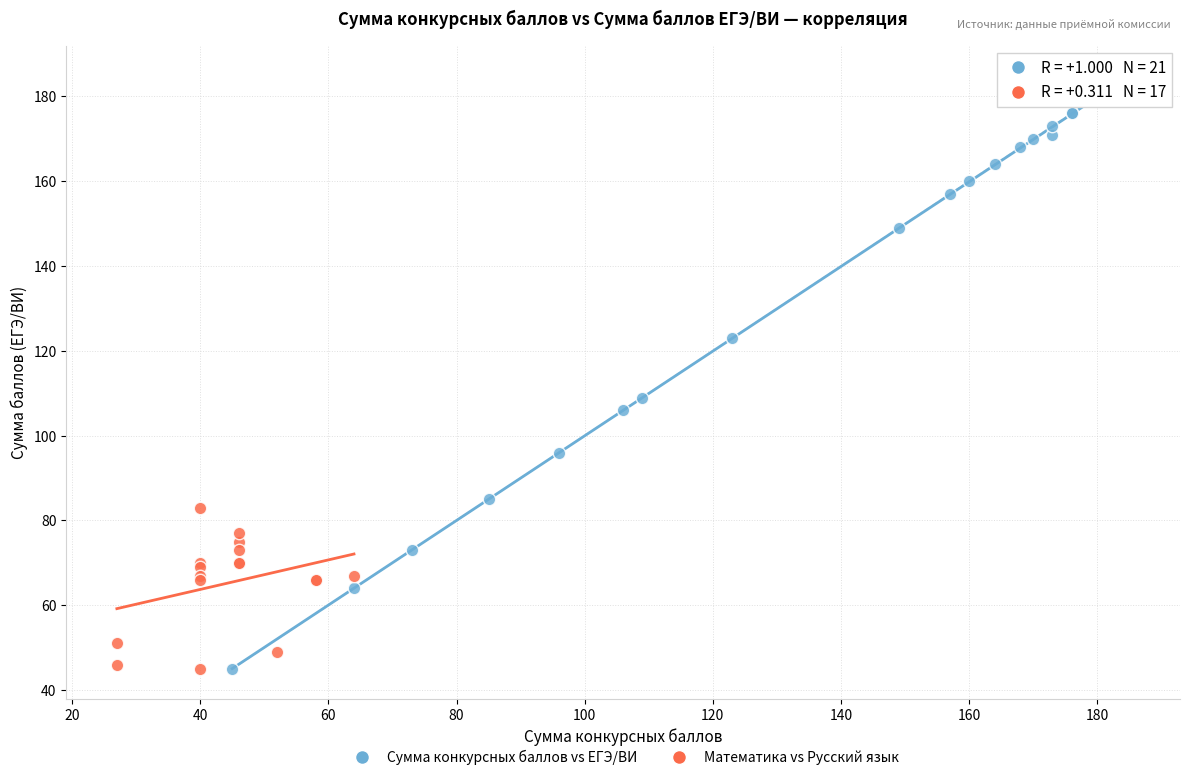

Which series has the largest Y range (max minus min)?

Сумма конкурсных баллов vs ЕГЭ/ВИ